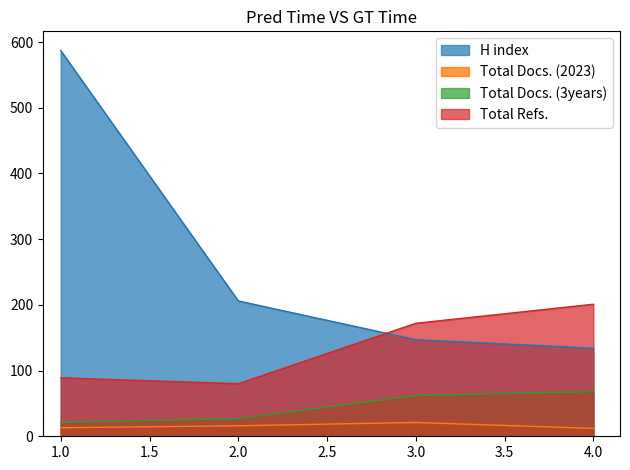

List the labels in order of Total Docs. (3years) value, smallest first.

1.0, 2.0, 3.0, 4.0